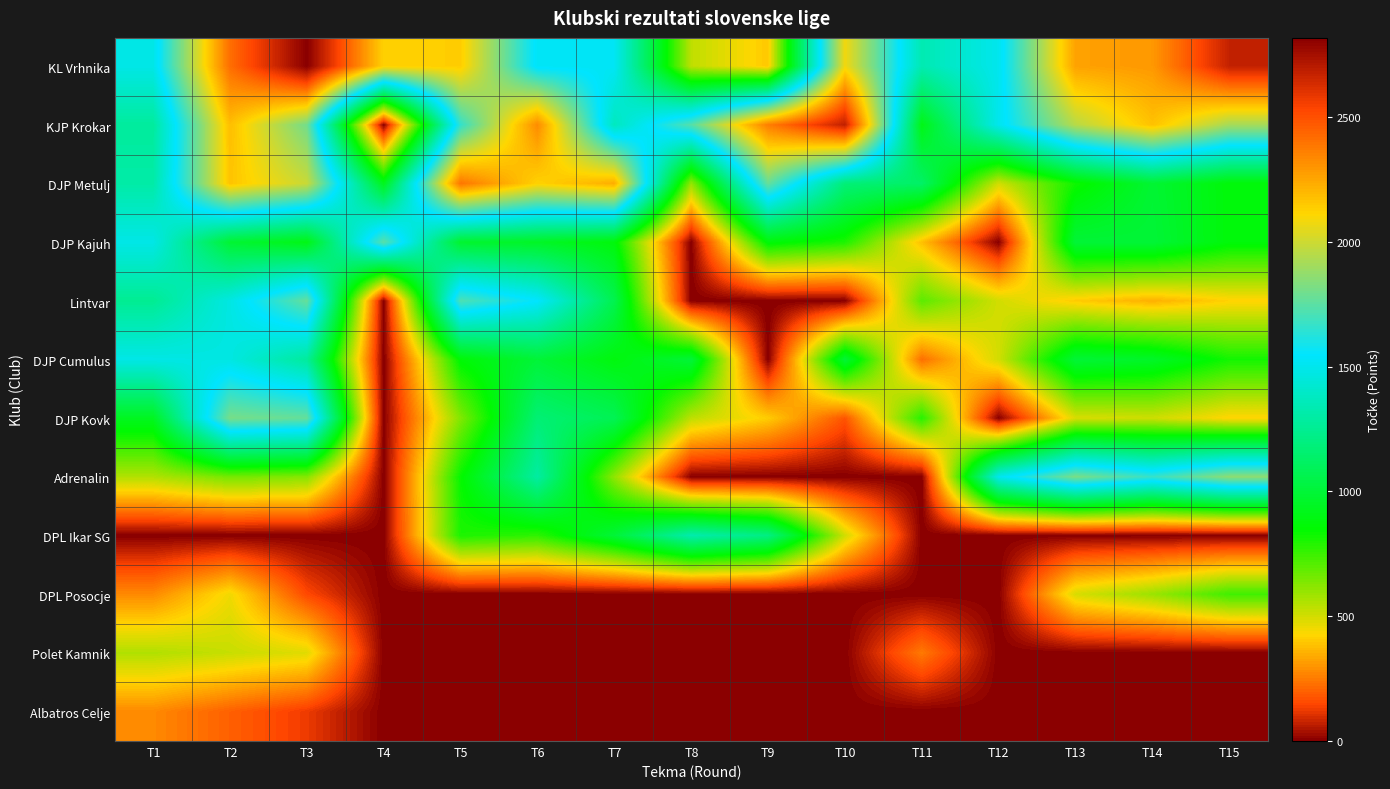

Reading left to right, extract all data points from this chart.

KL Vrhnika: T1=1481.5	T2=2410.7	T3=2816.4	T4=2124.5	T5=2136.8	T6=1525.2	T7=1521.7	T8=532.0	T9=397.0	T10=2083.5	T11=1336.3	T12=1500.0	T13=2261.0	T14=2289.0	T15=2675.0
KJP Krokar: T1=1277.8	T2=2179.7	T3=1802.4	T4=0.0	T5=1661.0	T6=2327.0	T7=1370.1	T8=1738.1	T9=2365.0	T10=2682.1	T11=906.6	T12=1500.0	T13=1951.8	T14=2171.0	T15=1914.0
DJP Metulj: T1=1305.6	T2=2162.0	T3=1990.0	T4=923.8	T5=2391.3	T6=2122.6	T7=2228.5	T8=599.0	T9=1774.0	T10=1174.0	T11=1125.5	T12=500.0	T13=823.3	T14=986.0	T15=870.0
DJP Kajuh: T1=1481.5	T2=987.5	T3=902.7	T4=1745.3	T5=974.9	T6=949.7	T7=877.6	T8=0.0	T9=872.0	T10=800.8	T11=381.5	T12=0.0	T13=1000.0	T14=1000.0	T15=870.0
Lintvar: T1=1250.0	T2=1471.3	T3=1772.3	T4=0.0	T5=1718.3	T6=1547.2	T7=1062.7	T8=0.0	T9=0.0	T10=0.0	T11=695.8	T12=500.0	T13=403.6	T14=352.0	T15=417.0
DJP Cumulus: T1=1481.5	T2=1469.2	T3=1276.8	T4=0.0	T5=863.2	T6=1000.0	T7=883.7	T8=1000.0	T9=0.0	T10=992.0	T11=226.9	T12=500.0	T13=996.0	T14=957.0	T15=817.0
DJP Kovk: T1=935.2	T2=1810.9	T3=1770.3	T4=0.0	T5=633.8	T6=1166.7	T7=1077.9	T8=534.0	T9=407.0	T10=175.1	T11=782.1	T12=0.0	T13=489.0	T14=507.0	T15=421.0
Adrenalin: T1=555.6	T2=655.2	T3=628.9	T4=0.0	T5=838.0	T6=1292.5	T7=609.7	T8=0.0	T9=0.0	T10=0.0	T11=0.0	T12=1500.0	T13=1818.3	T14=1668.0	T15=1861.0
DPL Ikar SG: T1=0.0	T2=0.0	T3=0.0	T4=0.0	T5=801.8	T6=770.4	T7=1000.0	T8=1322.7	T9=1206.0	T10=503.0	T11=0.0	T12=0.0	T13=0.0	T14=0.0	T15=0.0
DPL Posocje: T1=277.8	T2=449.3	T3=152.5	T4=0.0	T5=0.0	T6=0.0	T7=0.0	T8=0.0	T9=0.0	T10=0.0	T11=0.0	T12=0.0	T13=491.0	T14=592.0	T15=743.0
Polet Kamnik: T1=555.6	T2=518.3	T3=476.4	T4=0.0	T5=0.0	T6=0.0	T7=0.0	T8=0.0	T9=0.0	T10=0.0	T11=247.0	T12=0.0	T13=0.0	T14=0.0	T15=0.0
Albatros Celje: T1=277.8	T2=197.5	T3=125.4	T4=0.0	T5=0.0	T6=0.0	T7=0.0	T8=0.0	T9=0.0	T10=0.0	T11=0.0	T12=0.0	T13=0.0	T14=0.0	T15=0.0